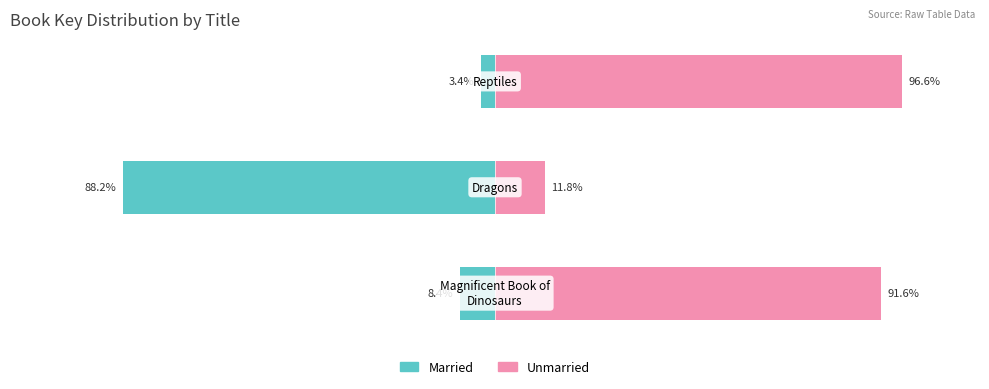

Is it true that Unmarried equals 11.8 at 1?

True